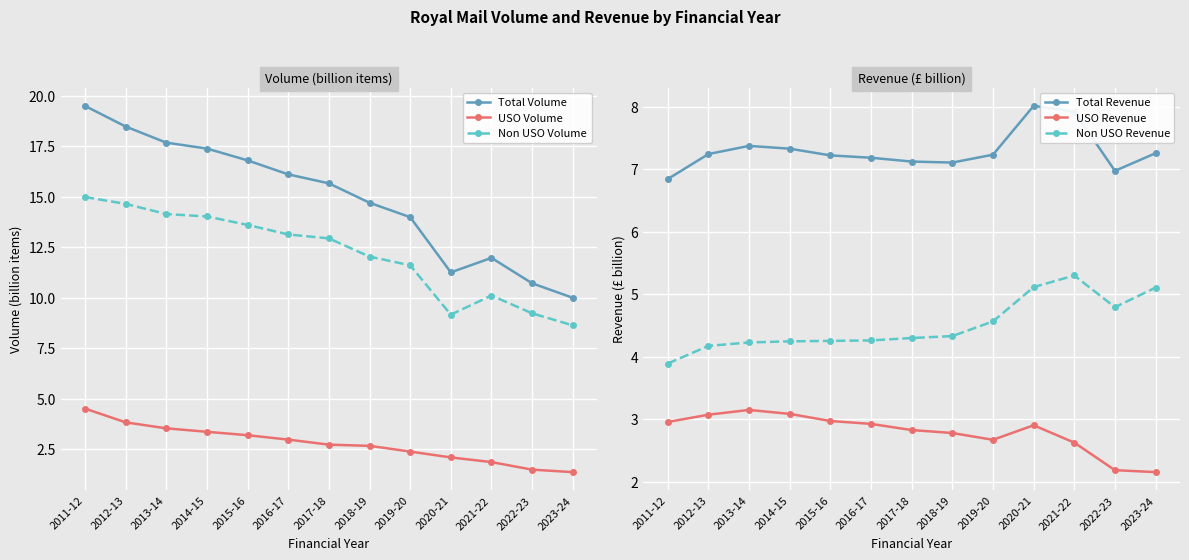

Is it true that USO Volume equals 2.4 at 2012-13?

False